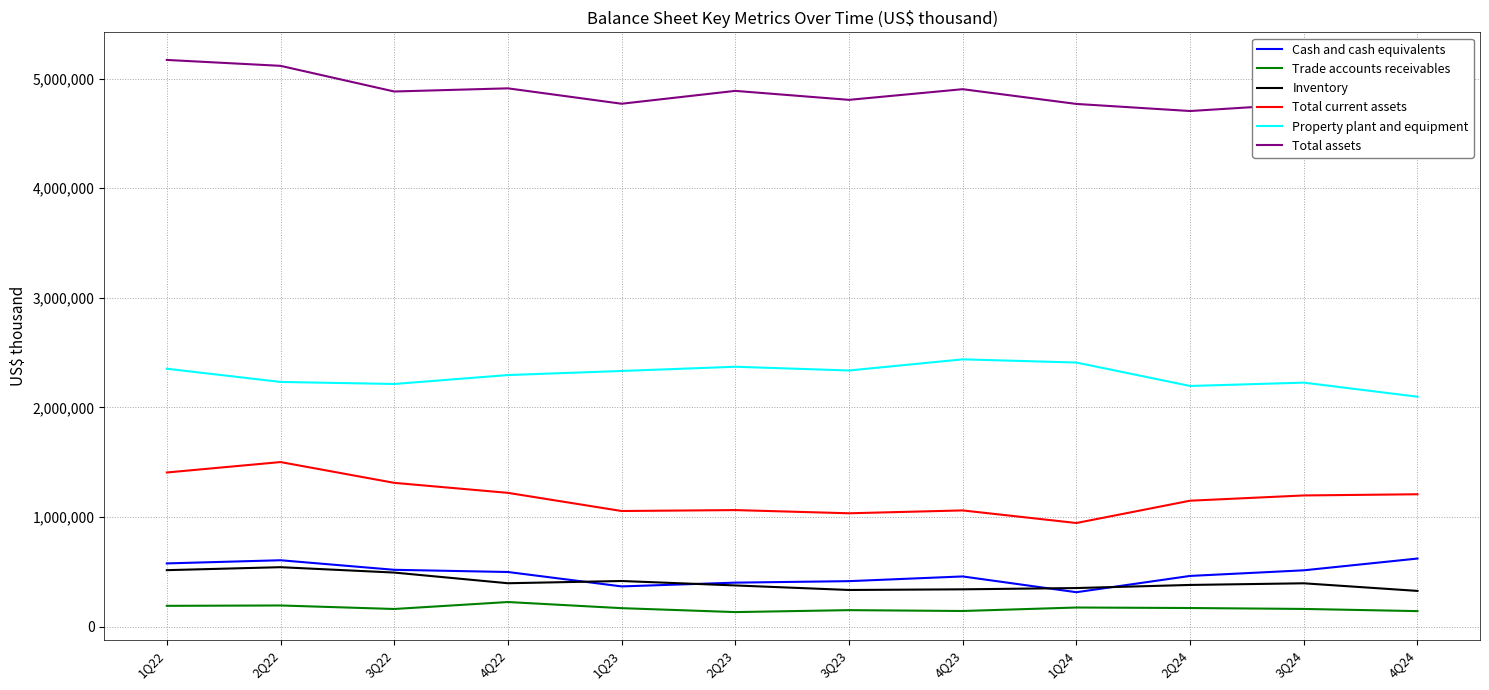

What position from the left is 3Q23?

7